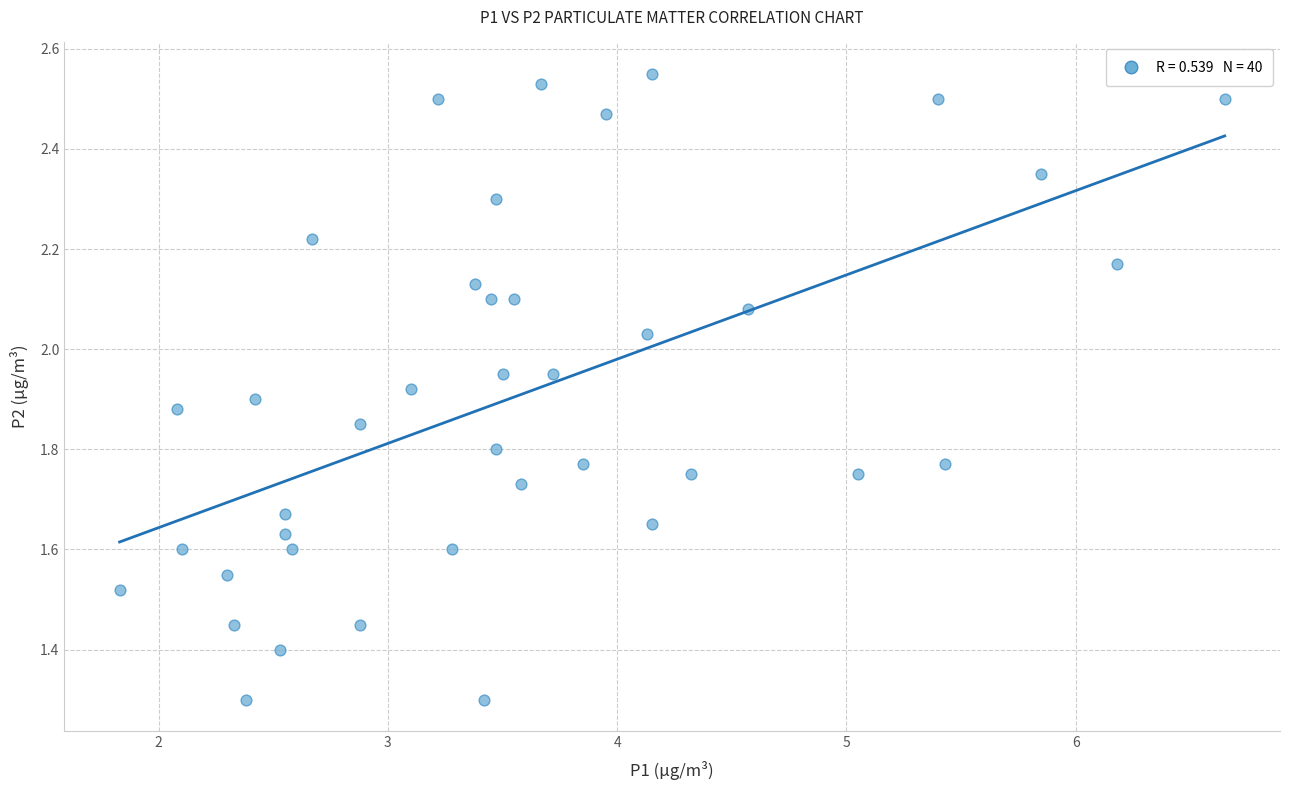

What is the range of X values (max minus min)?

4.8